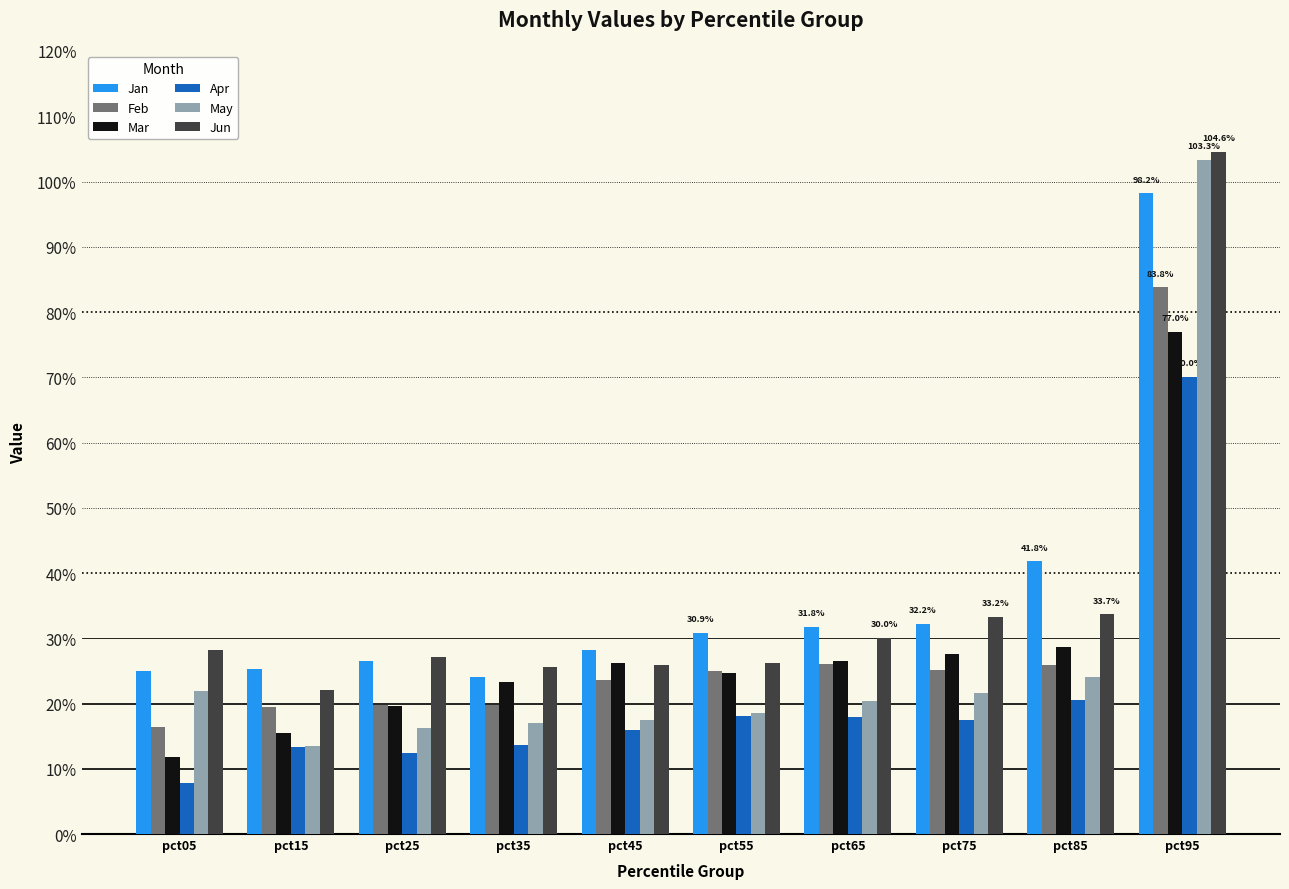

Reading left to right, extract all data points from this chart.

Jan: pct05=0.2	pct15=0.3	pct25=0.3	pct35=0.2	pct45=0.3	pct55=0.3	pct65=0.3	pct75=0.3	pct85=0.4	pct95=1.0
Feb: pct05=0.2	pct15=0.2	pct25=0.2	pct35=0.2	pct45=0.2	pct55=0.2	pct65=0.3	pct75=0.3	pct85=0.3	pct95=0.8
Mar: pct05=0.1	pct15=0.2	pct25=0.2	pct35=0.2	pct45=0.3	pct55=0.2	pct65=0.3	pct75=0.3	pct85=0.3	pct95=0.8
Apr: pct05=0.1	pct15=0.1	pct25=0.1	pct35=0.1	pct45=0.2	pct55=0.2	pct65=0.2	pct75=0.2	pct85=0.2	pct95=0.7
May: pct05=0.2	pct15=0.1	pct25=0.2	pct35=0.2	pct45=0.2	pct55=0.2	pct65=0.2	pct75=0.2	pct85=0.2	pct95=1.0
Jun: pct05=0.3	pct15=0.2	pct25=0.3	pct35=0.3	pct45=0.3	pct55=0.3	pct65=0.3	pct75=0.3	pct85=0.3	pct95=1.0